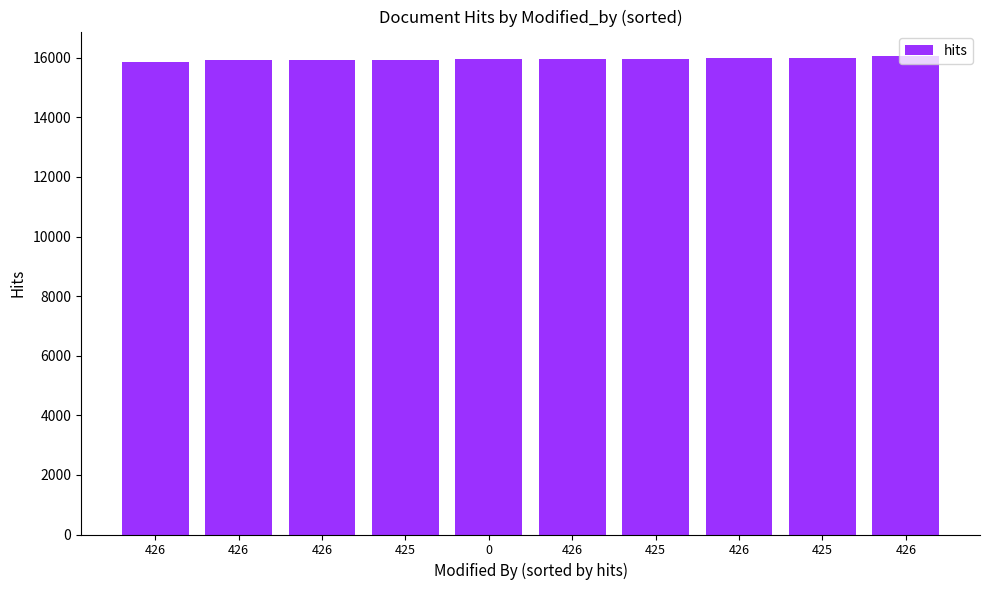

How many data points are less than 15973?

5